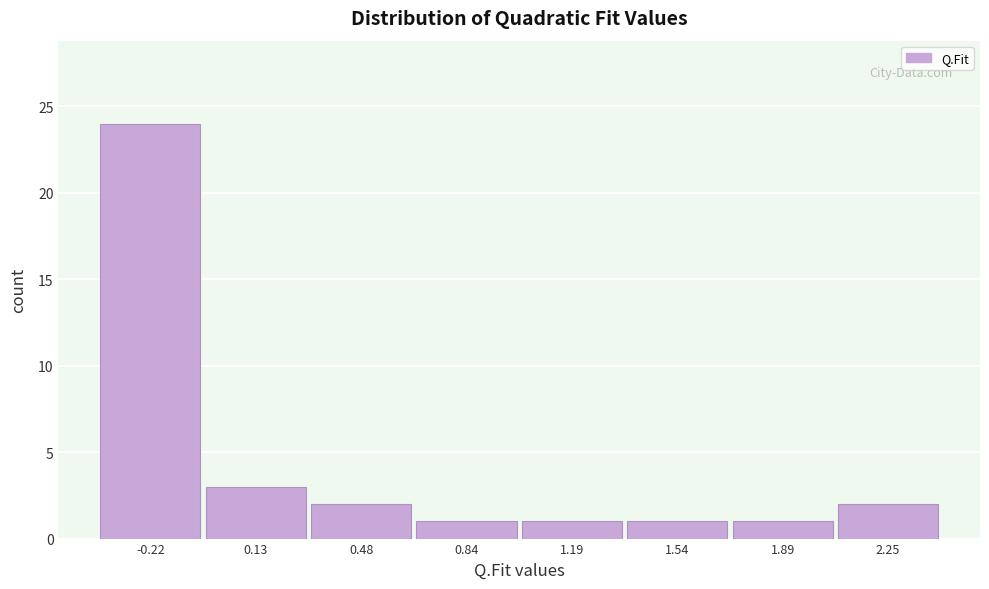

Reading right to left, what are all the values shown in this chart?

2	1	1	1	1	2	3	24